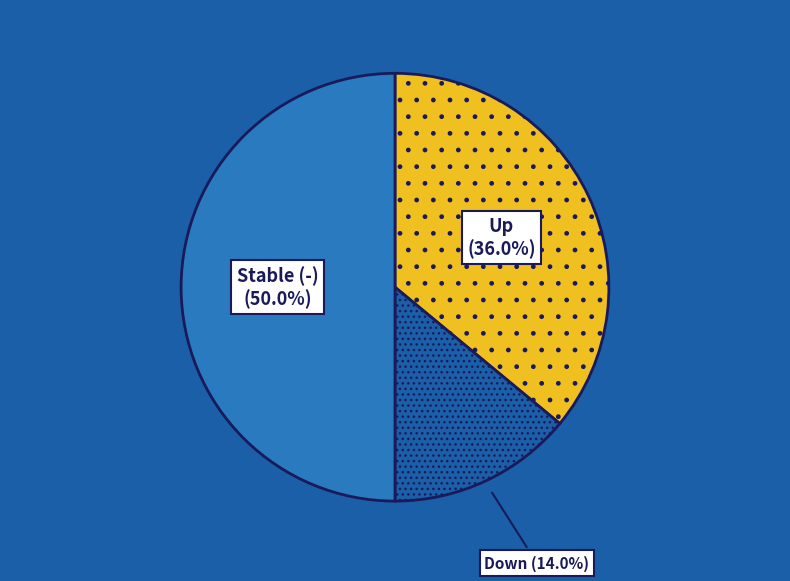

Is Up the majority of the pie?

No